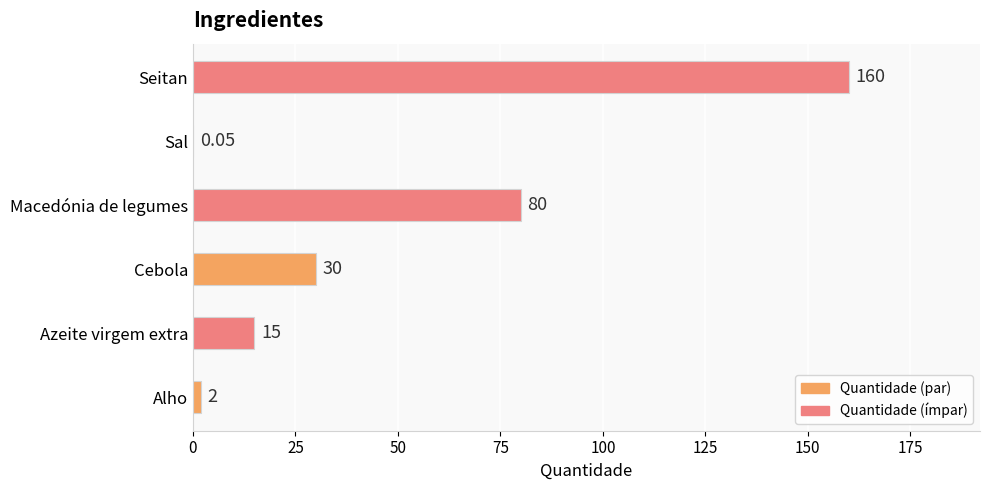

Approximately how many times larger is the value at Cebola compared to Alho?

15.0